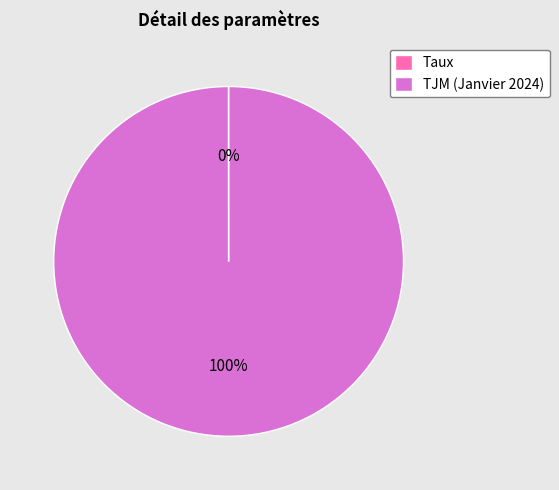

Does TJM (Janvier 2024) account for over 50% of the chart?

Yes